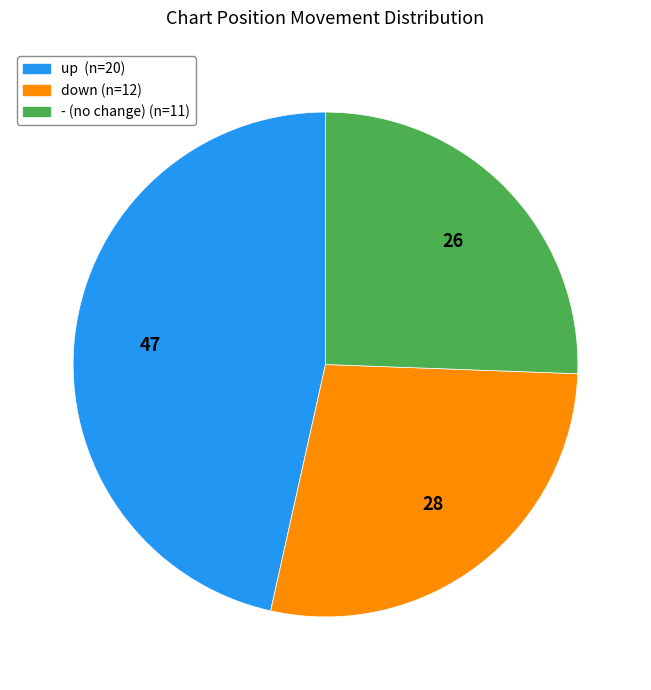

Is there any slice that represents more than half of the pie?

No